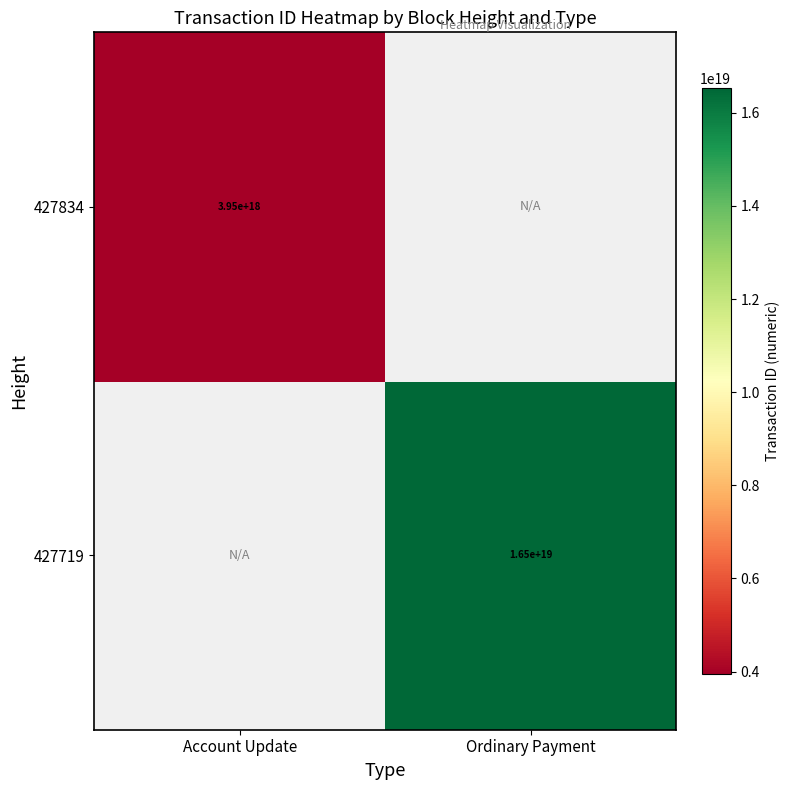

The value of 427834 at Account Update is 3950000000000000000. True or false?

True